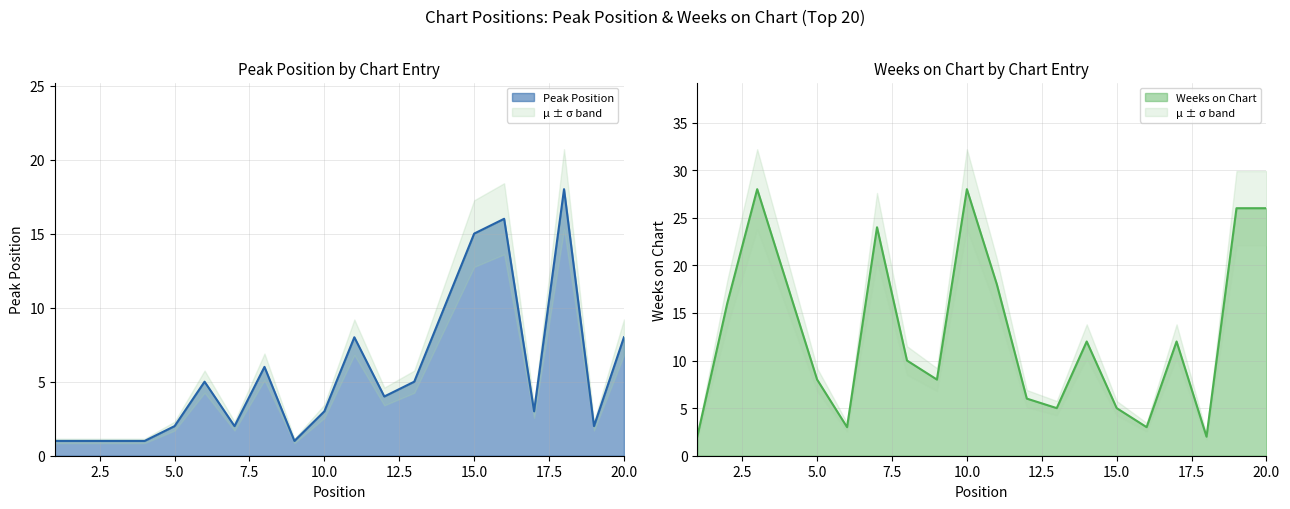

Which series ends up on top after the final intersection of Weeks on Chart and Peak Position?

Weeks on Chart